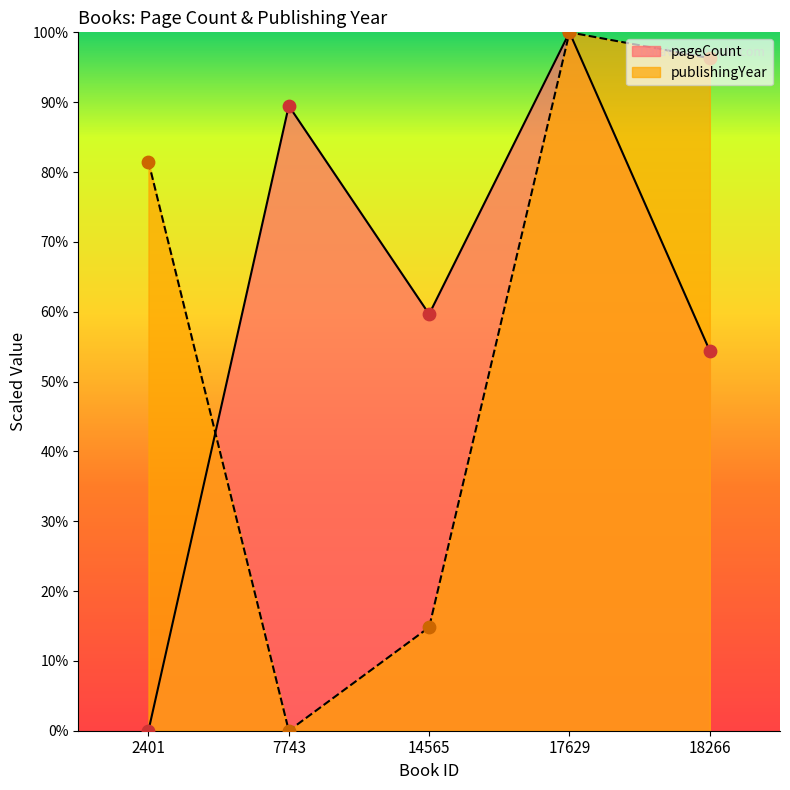

Is the value of publishingYear at 18266 greater than the value of pageCount at 7743?

Yes